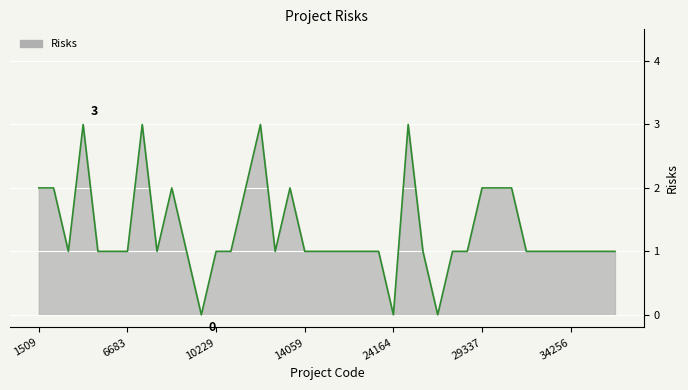

What is the difference between the maximum and minimum values?

3